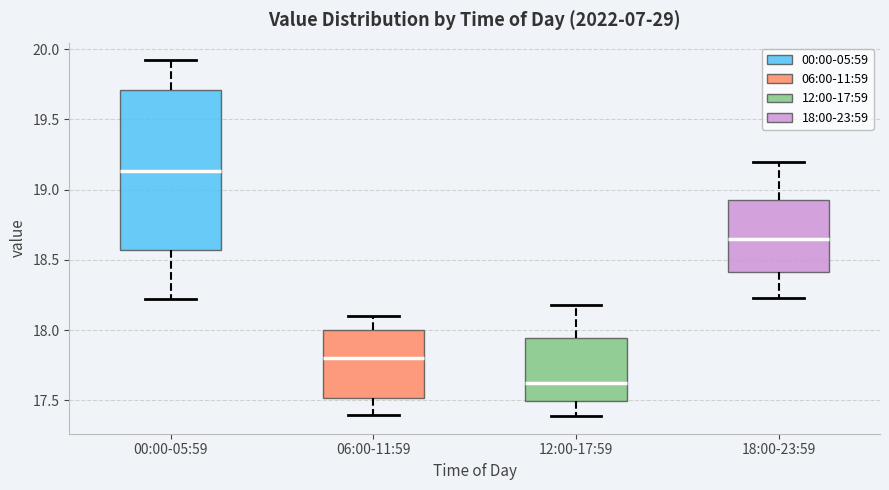

Where is the upper edge of the box for 00:00-05:59 on the y-axis? The values are not printed on the chart, so give them approximately, as read against the axis.

19.70